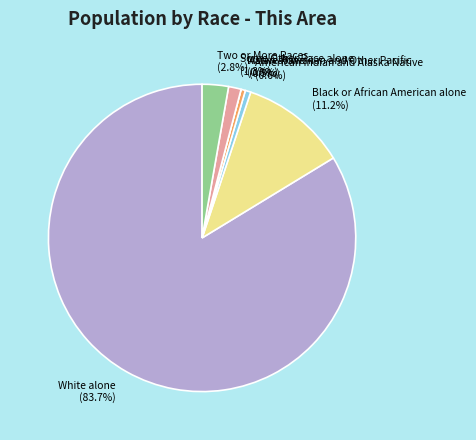

How much of the chart is everything except Asian alone?

99.5%